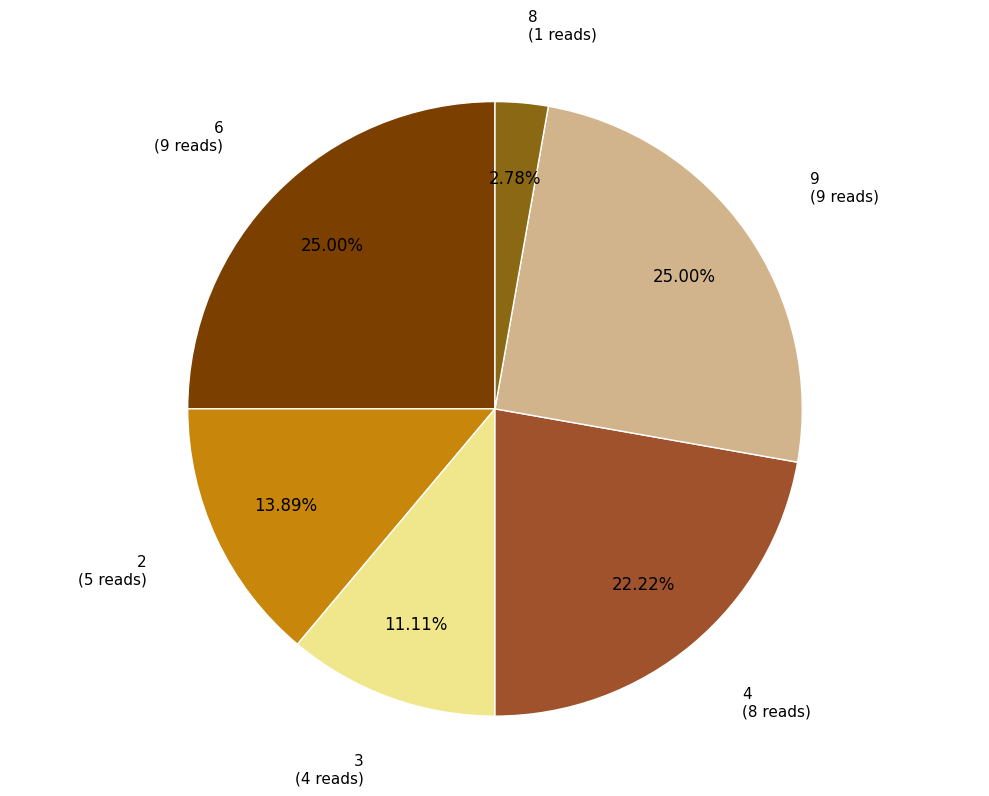

How many slices are in this pie chart?

6